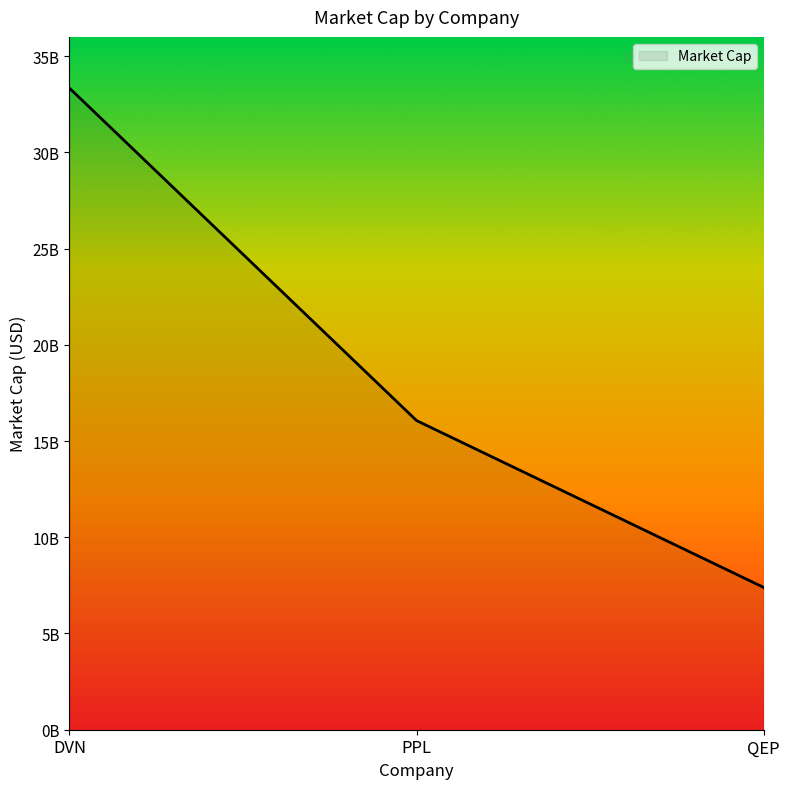

What is the sum of all values?

56792529769